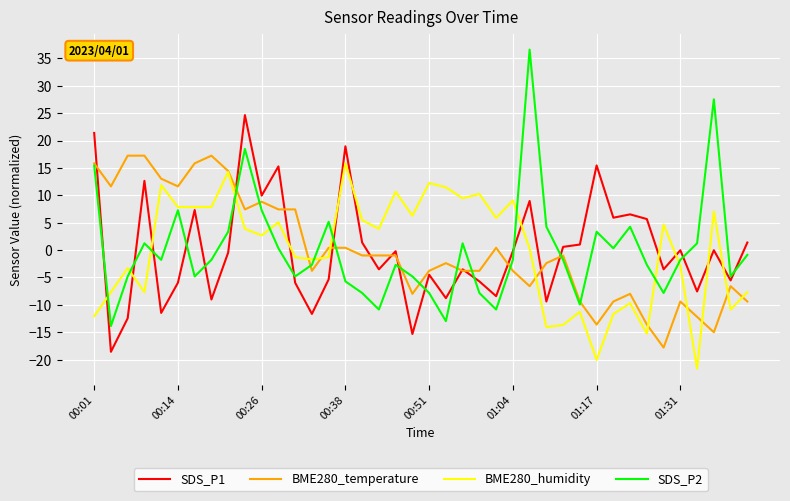

What is the maximum value for SDS_P2?

36.6